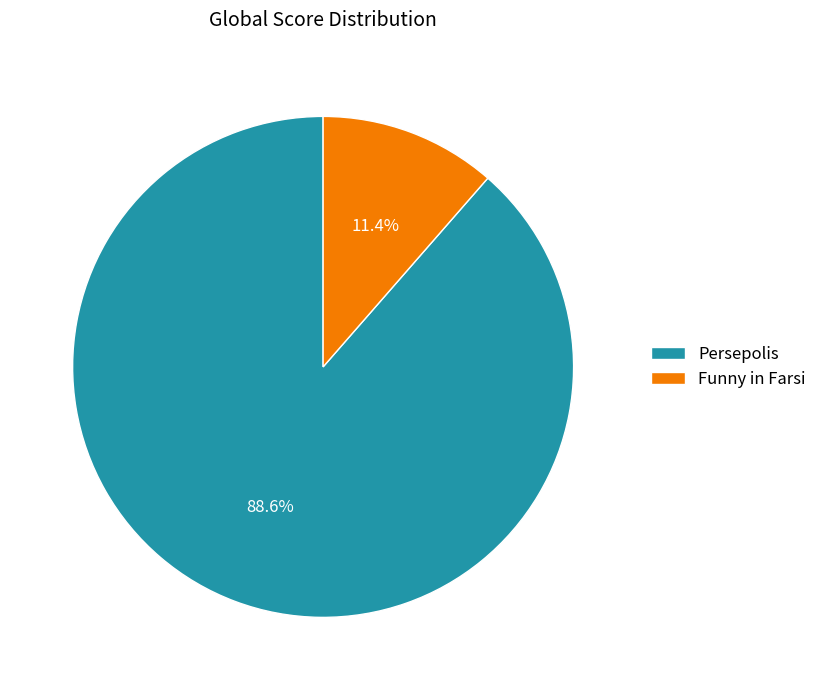

To the nearest percent, what percentage of the pie is Funny in Farsi?

11%